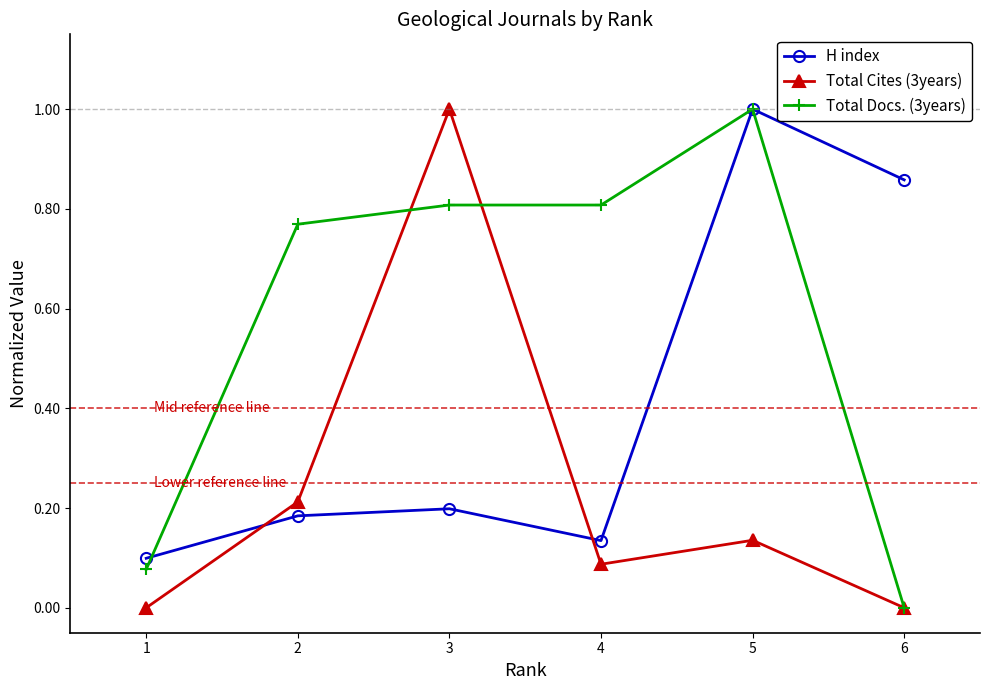

Which series ends up on top after the final intersection of Total Cites (3years) and H index?

H index